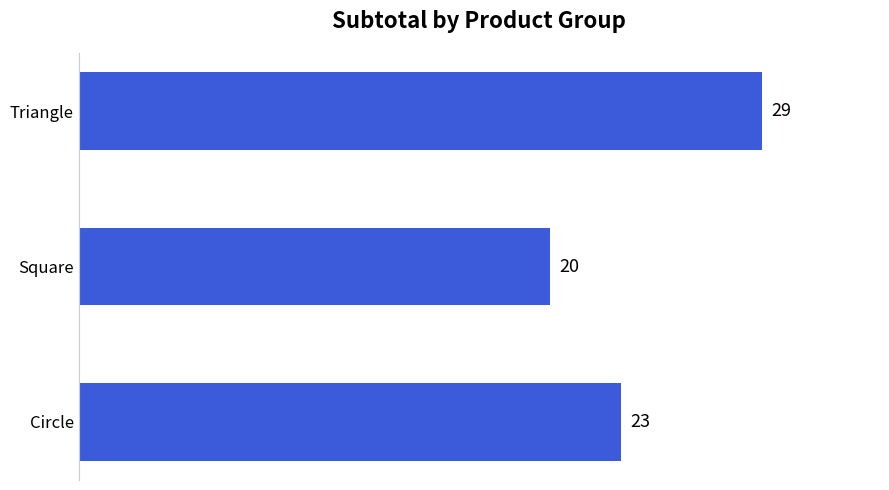

List the labels in order of value, largest first.

Triangle, Circle, Square